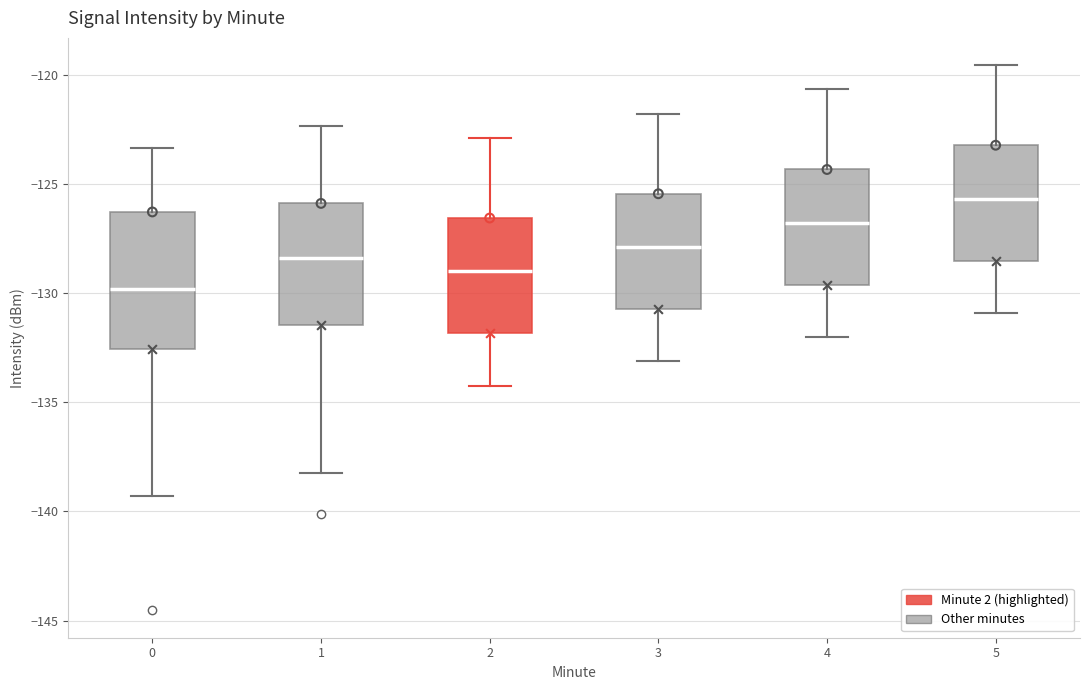

Reading left to right, read every box against the y-axis: the position of its median line, the range the box covers, and the ends of its whiskers. The values are not printed on the chart, so give them approximately, as read against the axis.

0: median -130.0, box -132.5 to -126.5, whiskers -139.5 to -123.5
1: median -128.5, box -131.5 to -126.0, whiskers -138.0 to -122.5
2: median -129.0, box -132.0 to -126.5, whiskers -134.0 to -123.0
3: median -128.0, box -130.5 to -125.5, whiskers -133.0 to -122.0
4: median -127.0, box -129.5 to -124.5, whiskers -132.0 to -120.5
5: median -125.5, box -128.5 to -123.0, whiskers -131.0 to -119.5